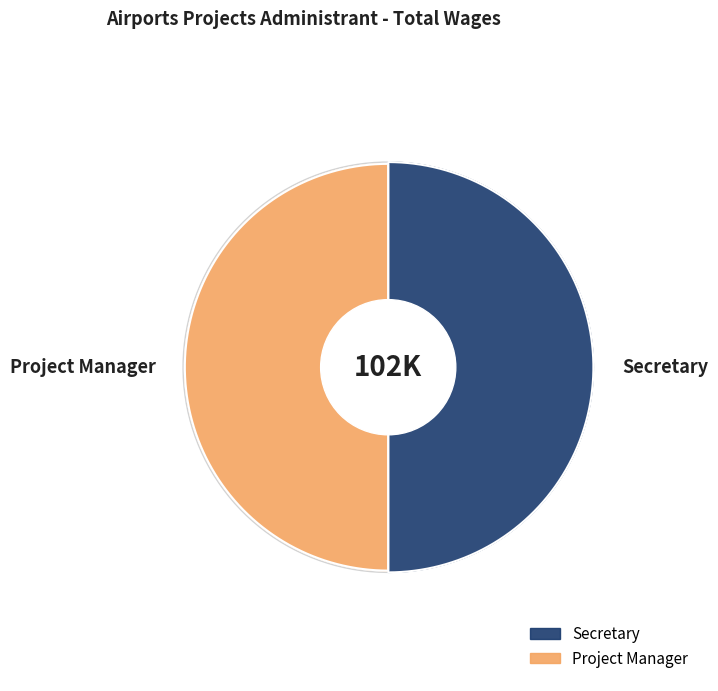

What is the total percentage of Project Manager and Secretary?

100.0%